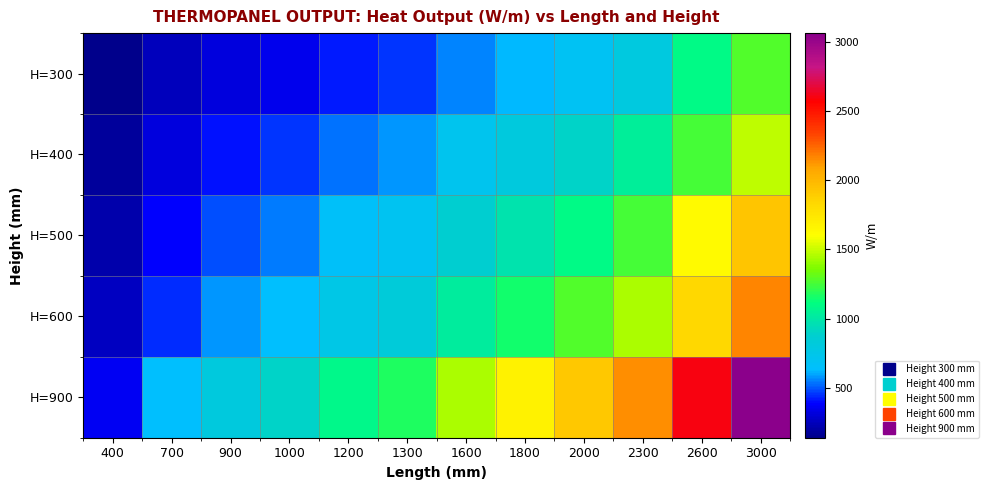

What is the difference between the highest and lowest values at 1300?

721.5